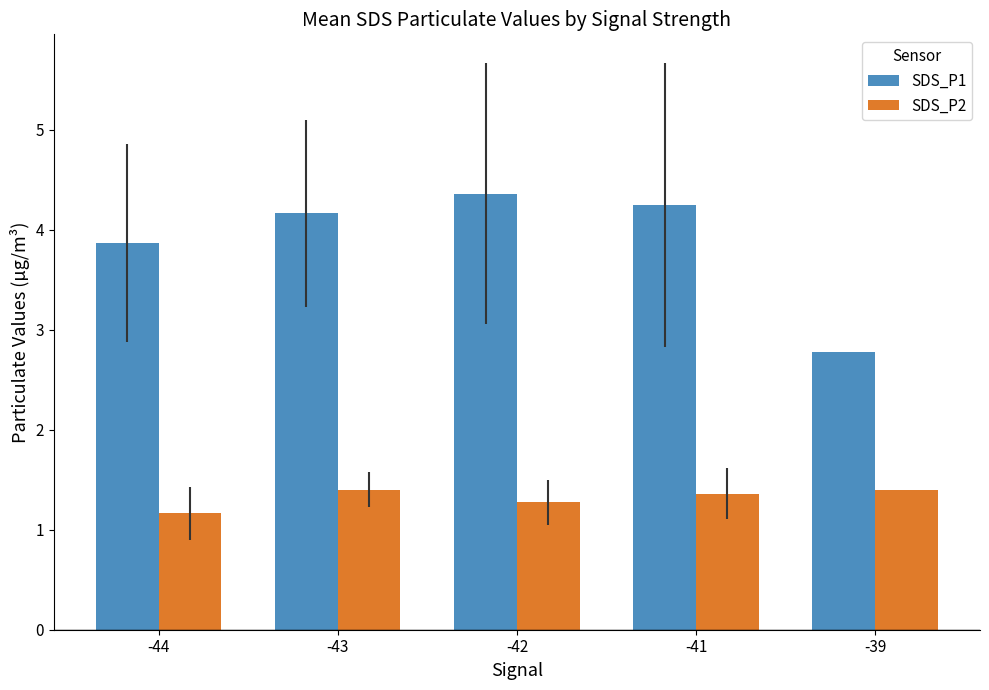

What is the difference between the highest and lowest values at -43?

2.8